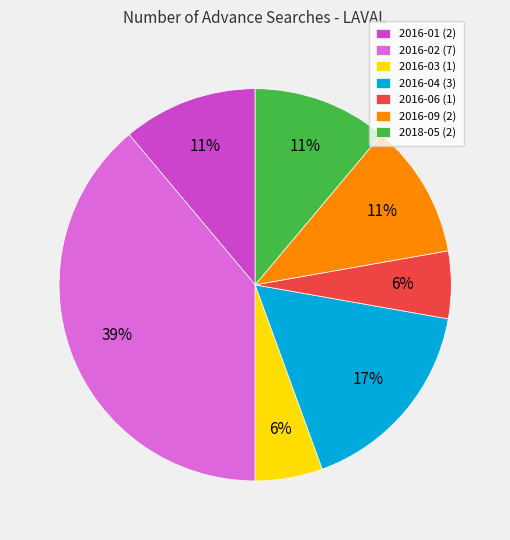

Which has a higher value, 2016-03 or 2018-05?

2018-05